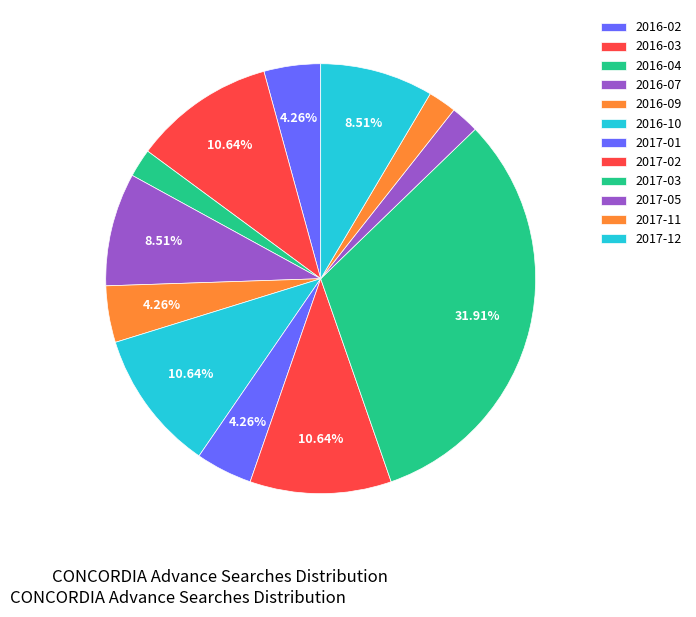

To the nearest percent, what is the difference between the 2016-07 and 2016-03 slice percentages?

2%